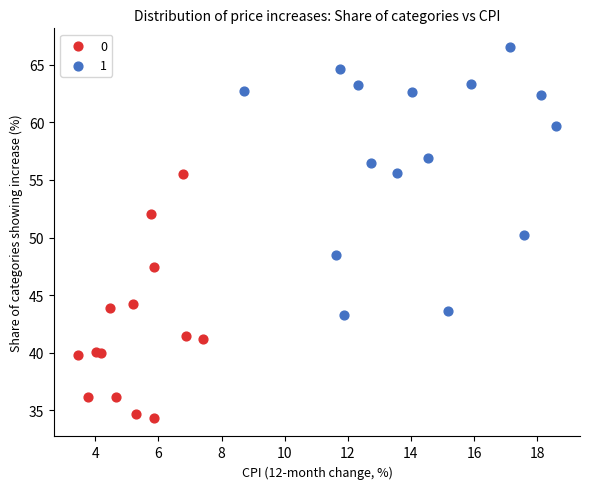

What are all the series names shown in the legend?

0, 1